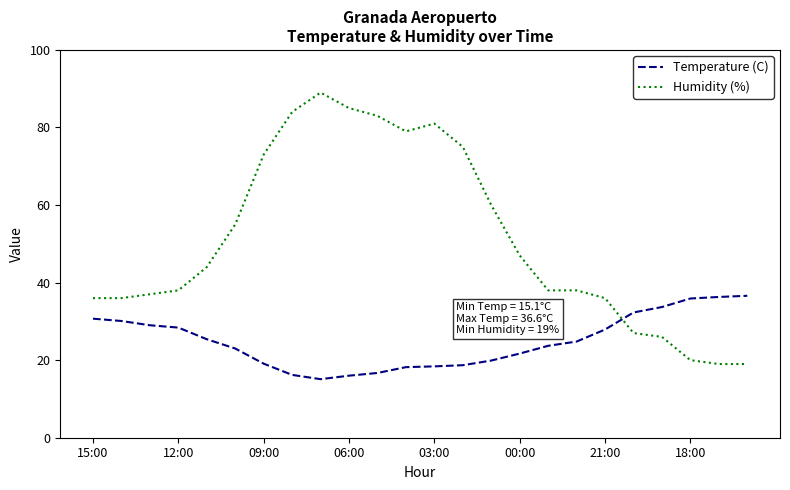

Which series has the widest spread of values?

Humidity (%)